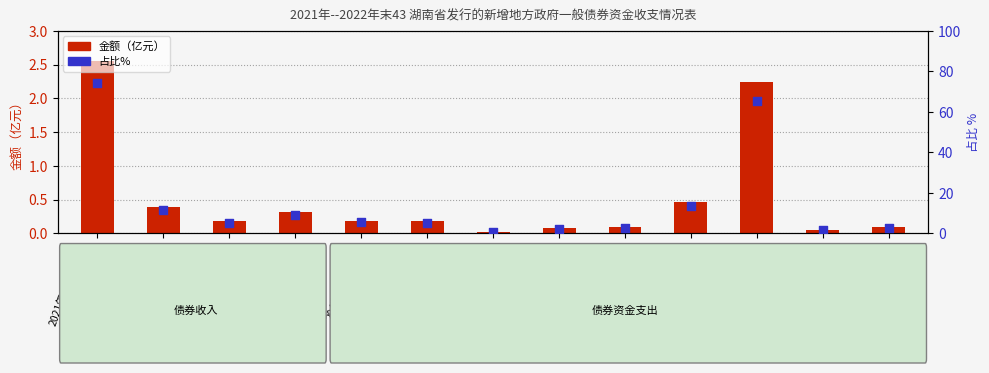

Which series contains the highest Y value?

占比%